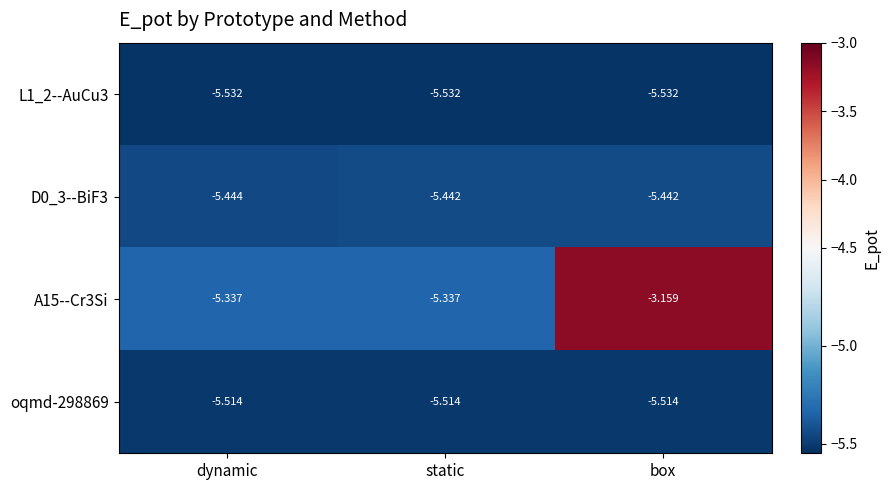

At which category is the sum across all series the highest?

box